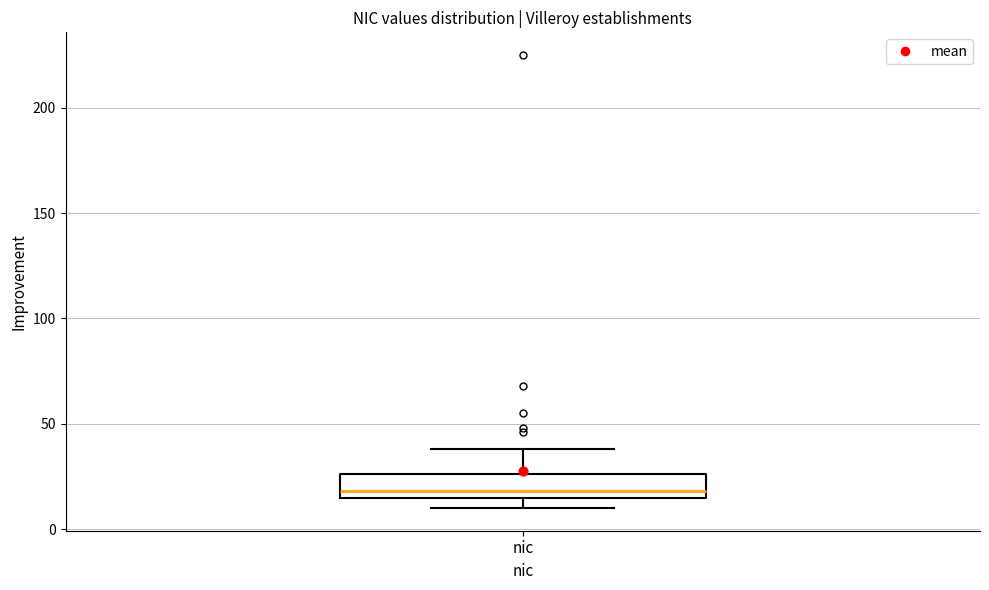

Where does the median line of the box for nic sit on the y-axis? The values are not printed on the chart, so give them approximately, as read against the axis.

20